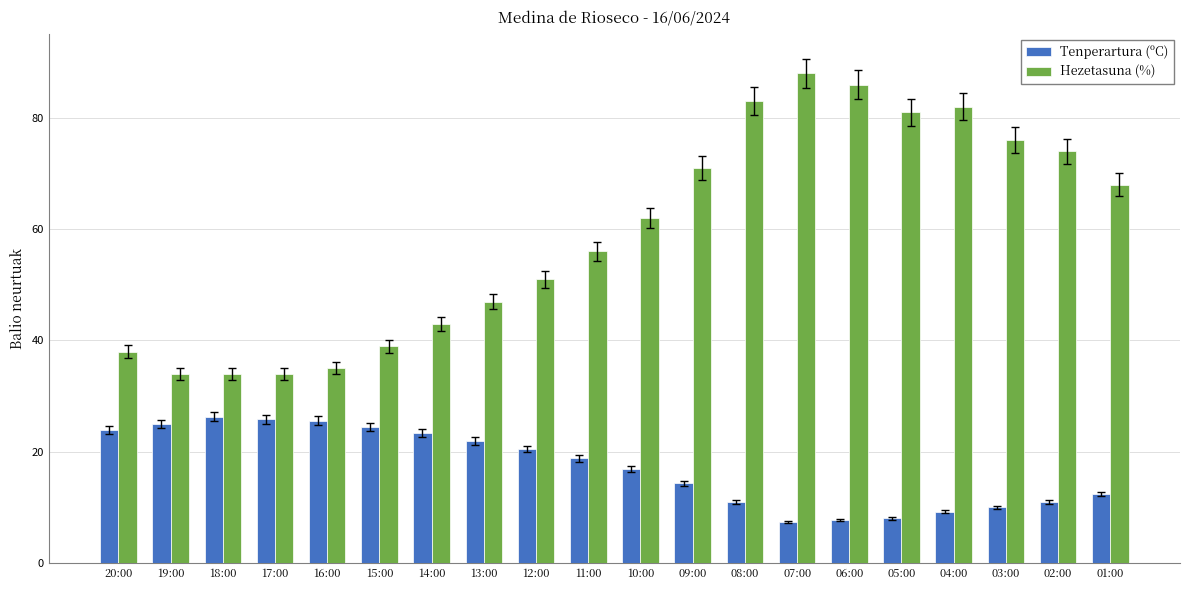

What position from the right is 18:00?

18